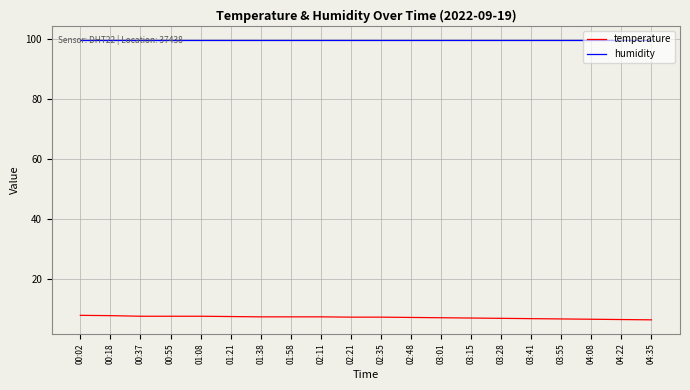

List the series in order of their peak value, lowest first.

temperature, humidity